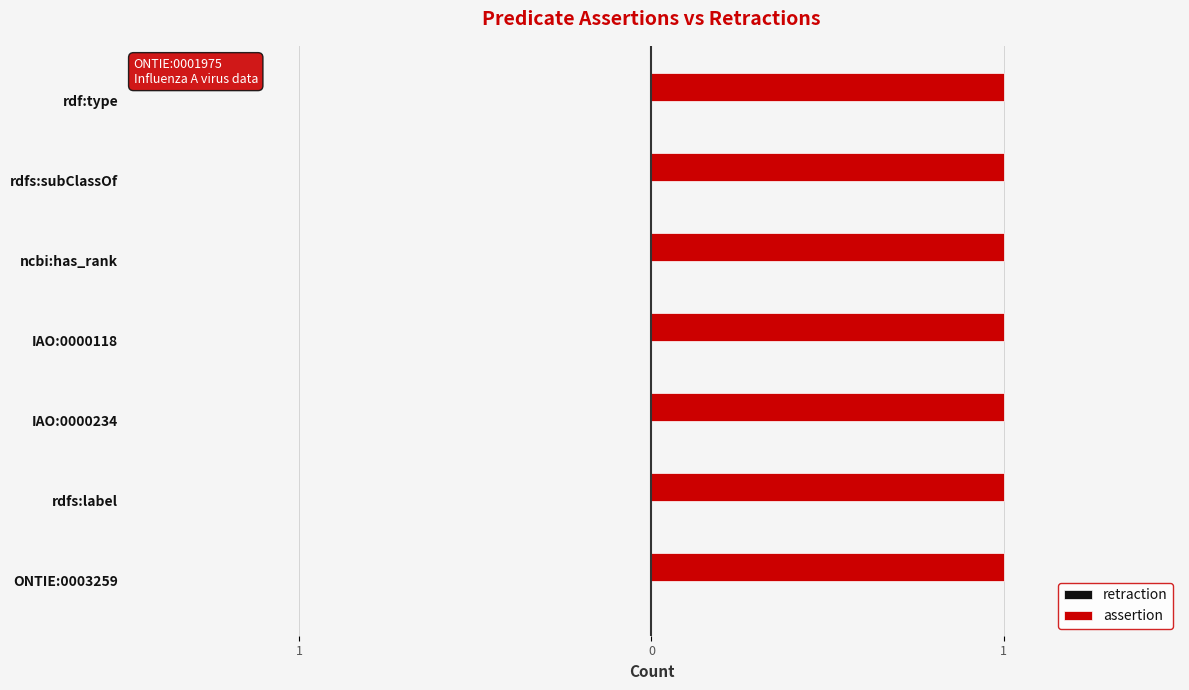

Which series has the largest total across all categories?

assertion